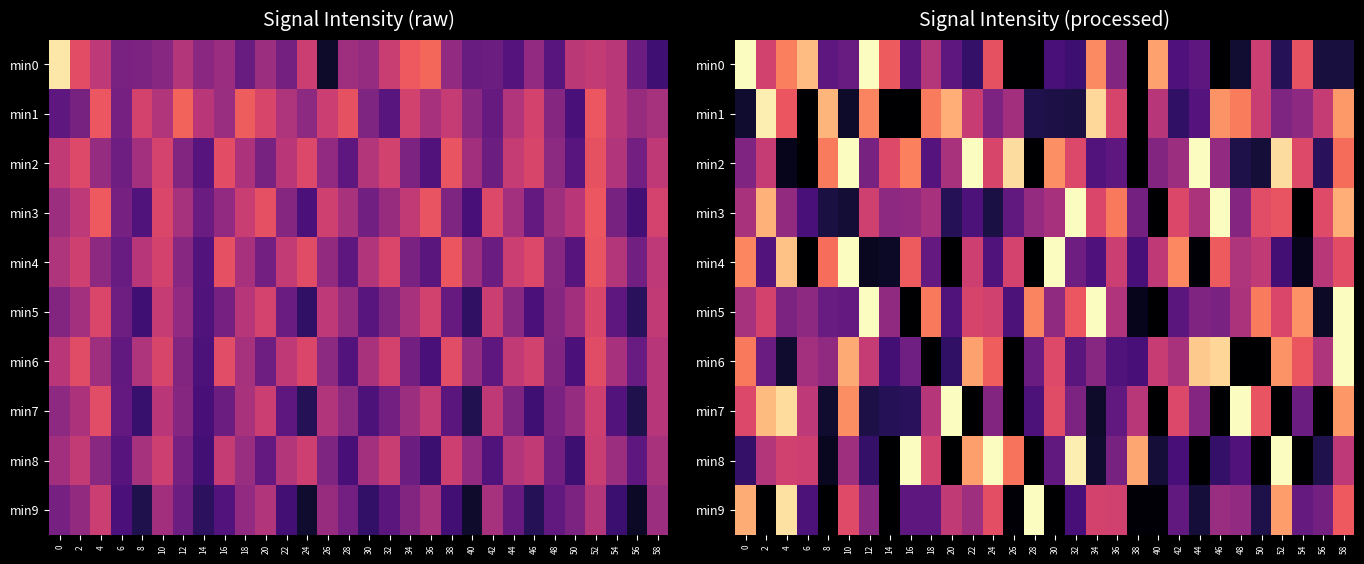

At which category does the chart reach its peak across all series?

58